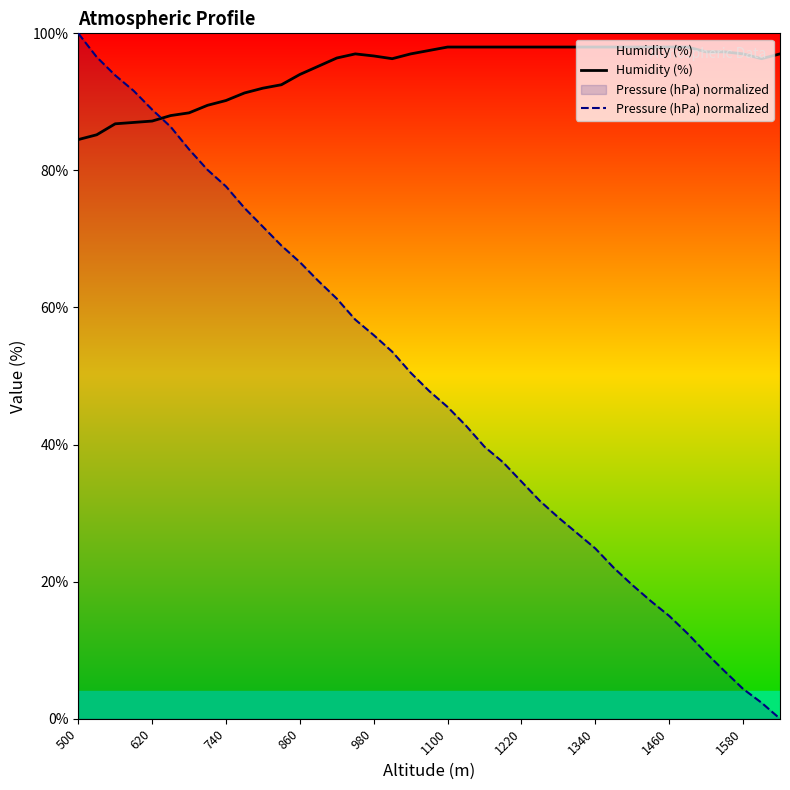

True or false: Humidity (%) has a value of 18.5 at 500.

False